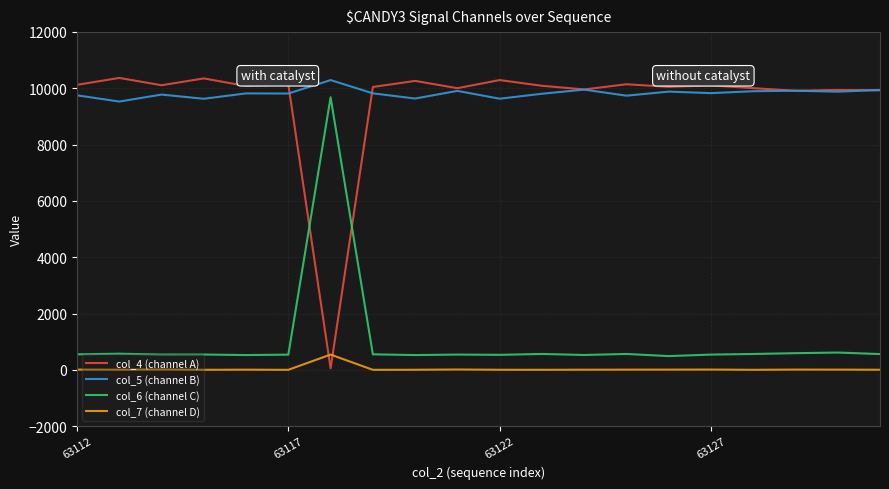

Does the chart display data point markers on the line(s)?

No